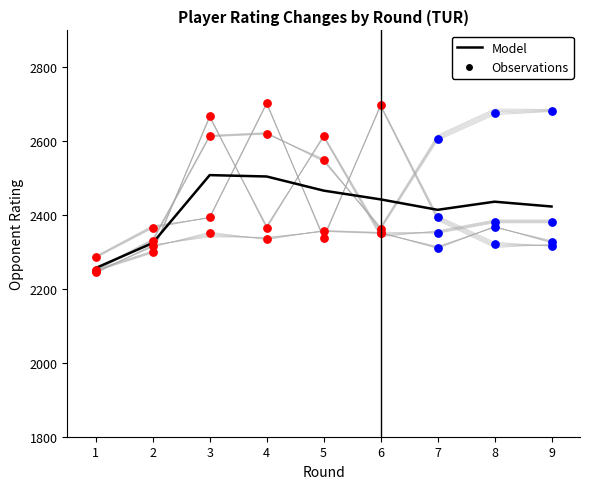

What is the ratio of the value at 7 to the value at 3?

1.0